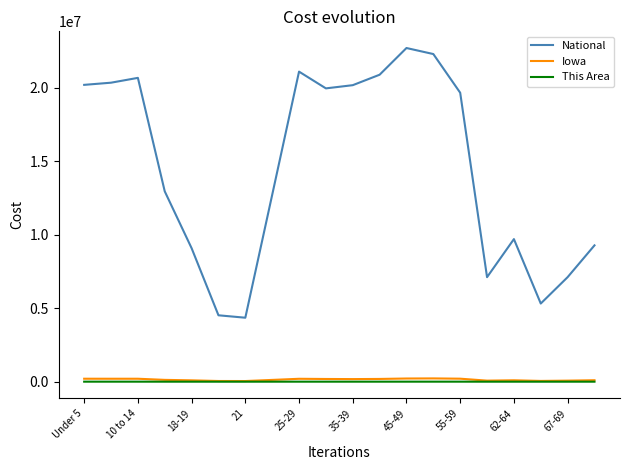

Which series has the largest range (max minus min)?

National